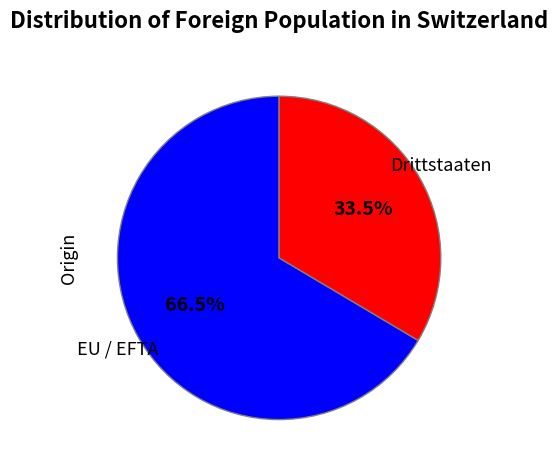

Is there any slice that represents more than half of the pie?

Yes